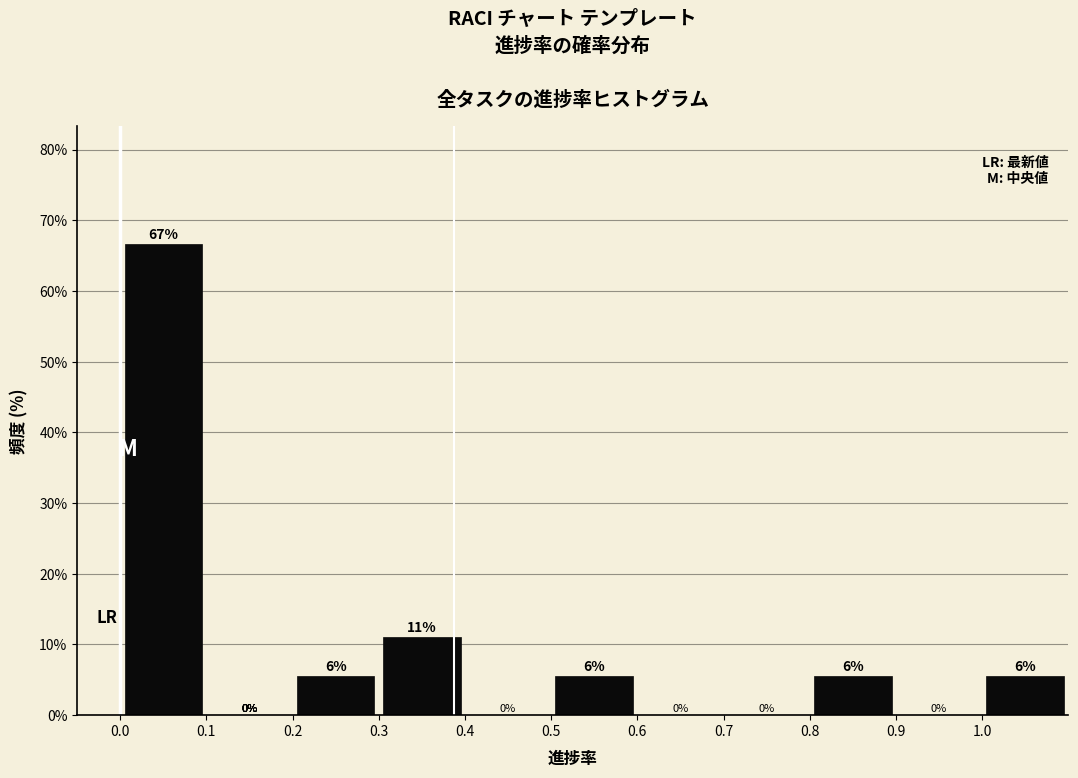

Which range on the x-axis has the tallest bar?

0.0 to 0.1